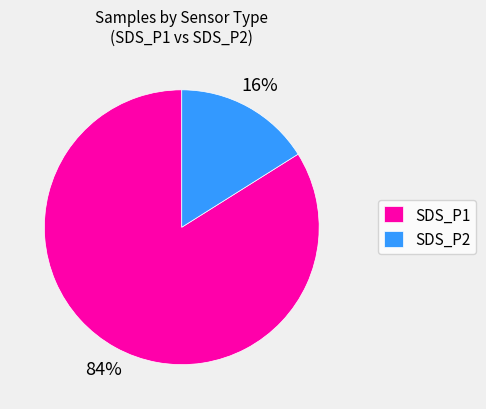

True or false: SDS_P1 accounts for 84% of the total.

True